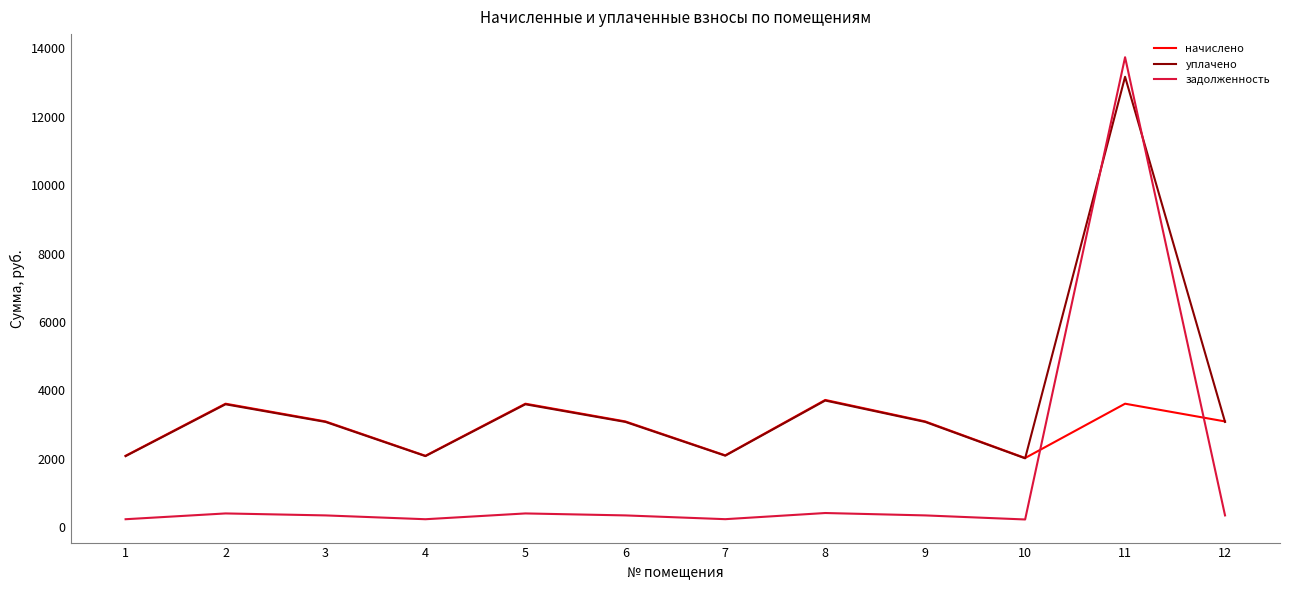

Is it true that начислено equals 3091.0 at 9?

True